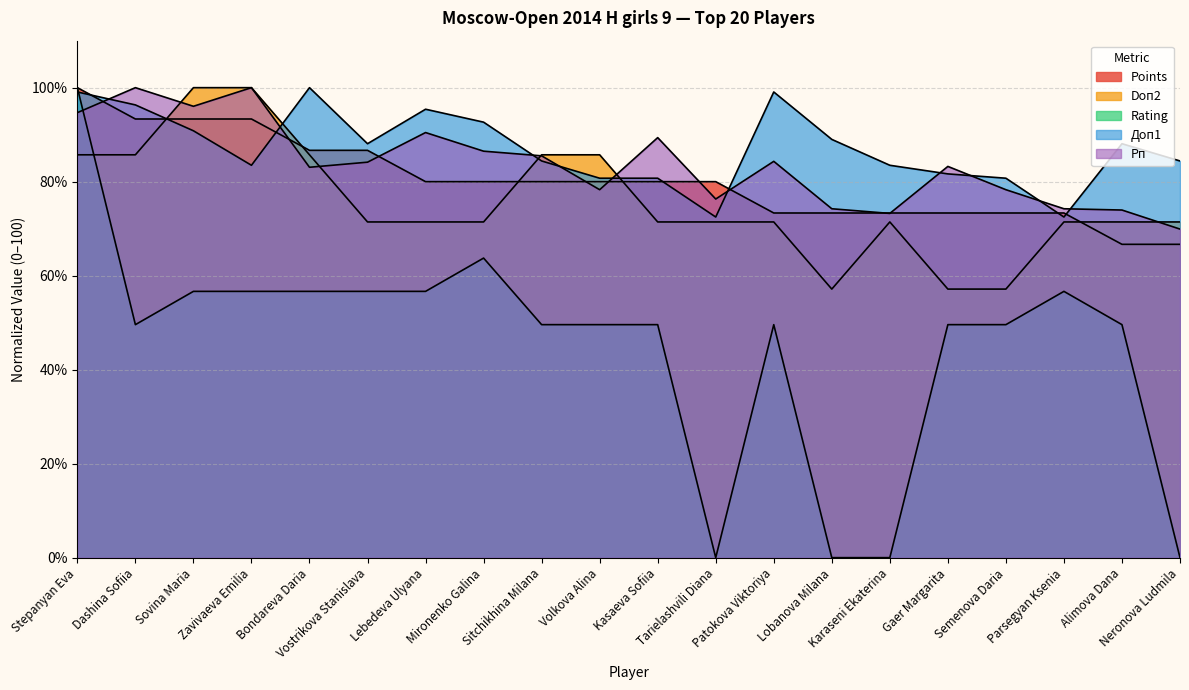

Is the value of Doп2 at Tarielashvili Diana greater than the value of Рп at Vostrikova Stanislava?

No